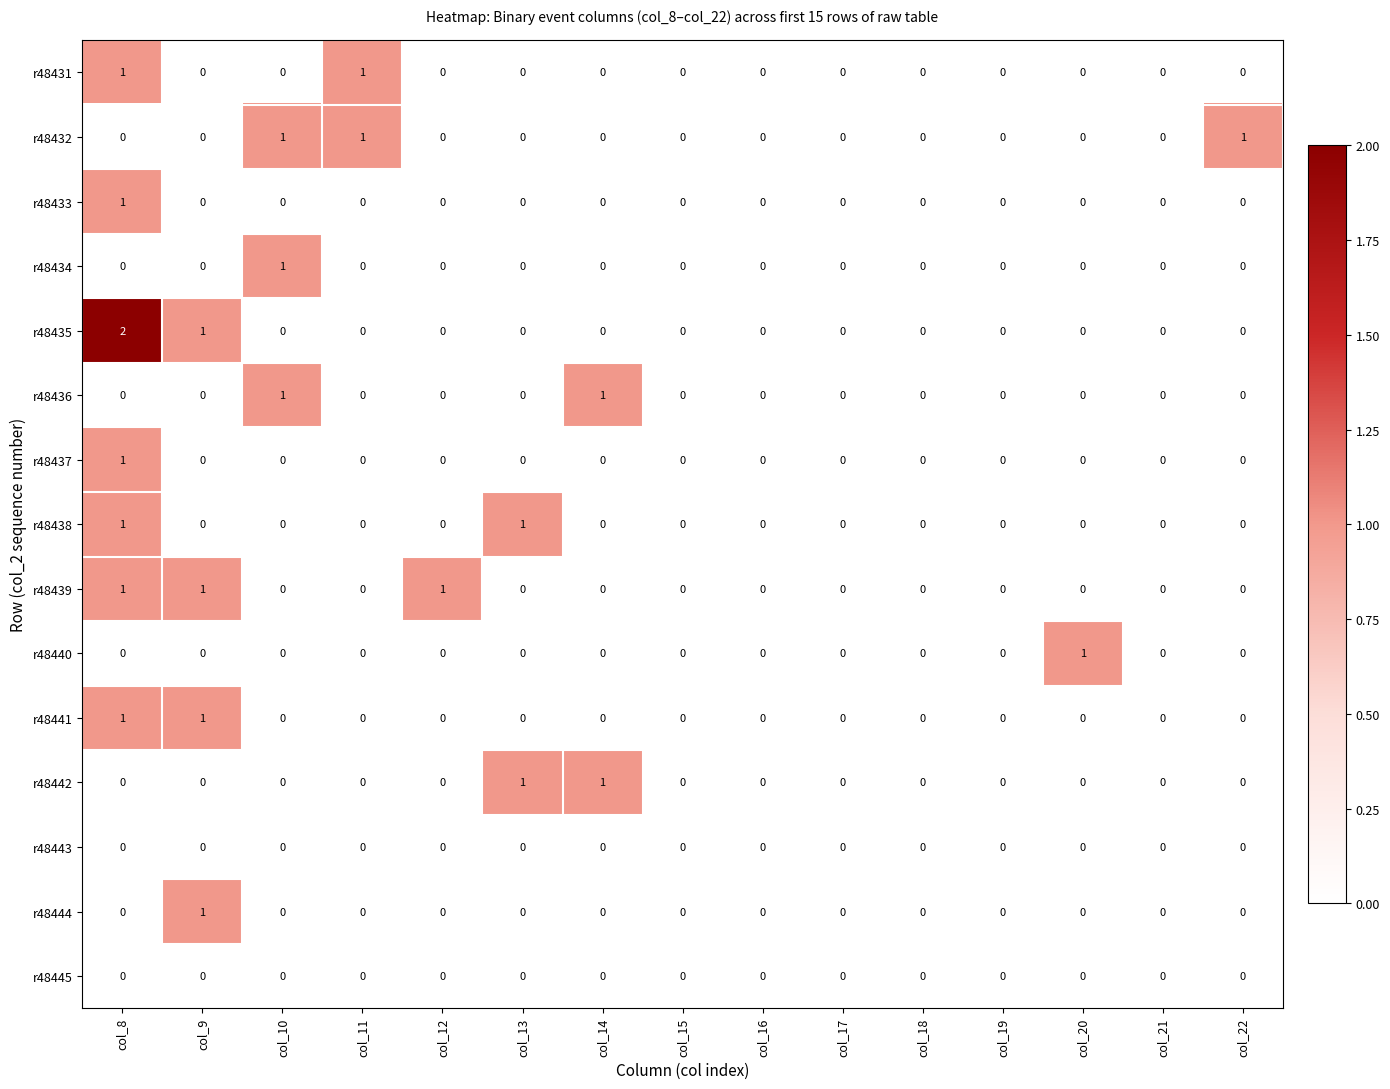

At which category does the chart reach its peak across all series?

col_8